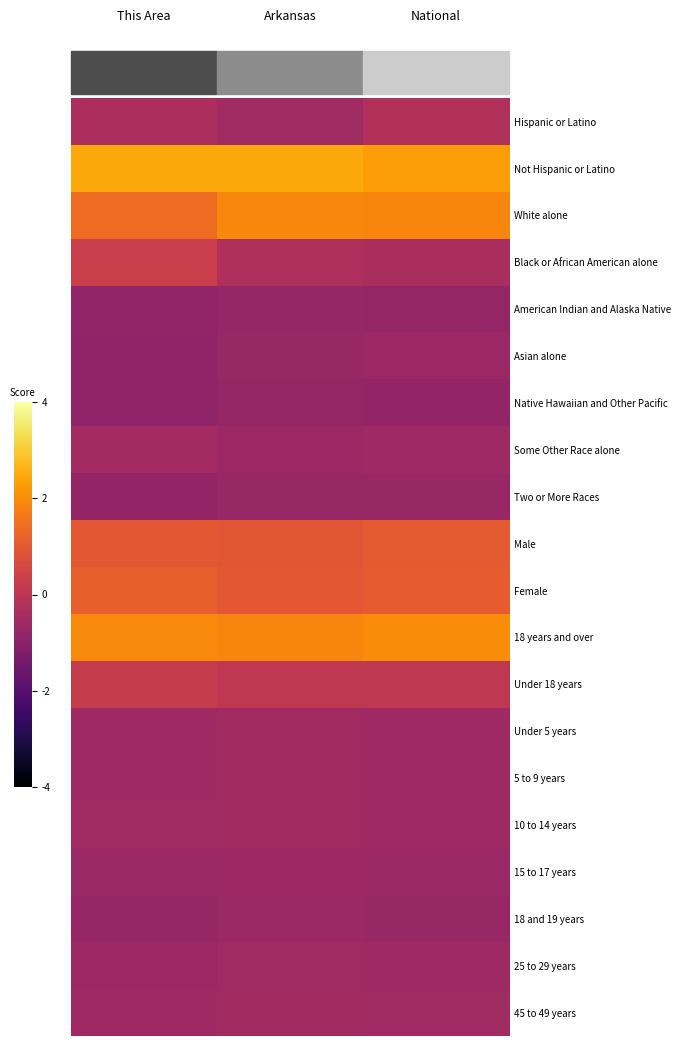

Which has a higher value, Arkansas or This Area?

This Area